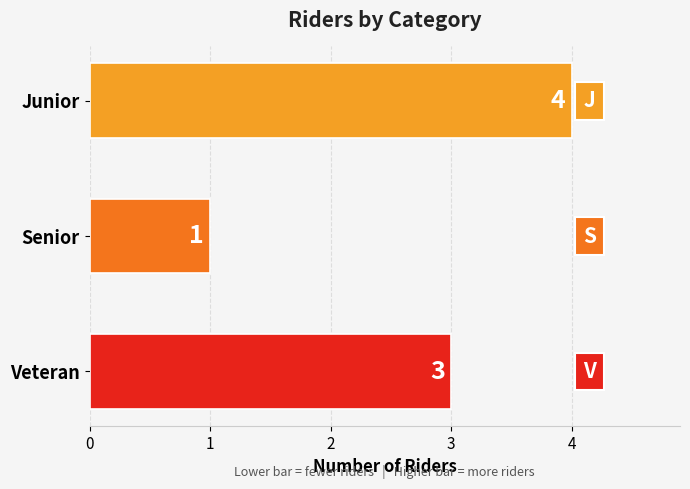

Reading bottom to top, list all the values displayed in this chart.

3	1	4